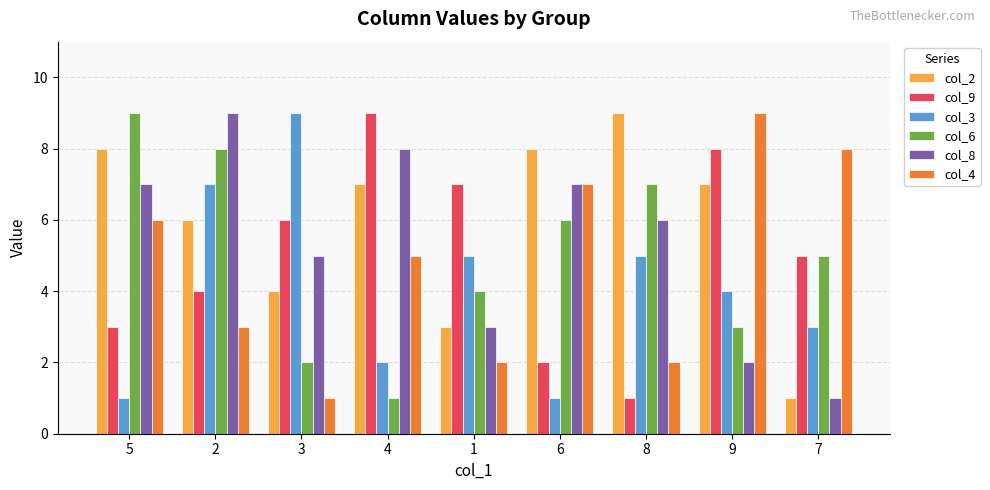

At 3, list the series in order from largest to smallest.

col_3, col_9, col_8, col_2, col_6, col_4